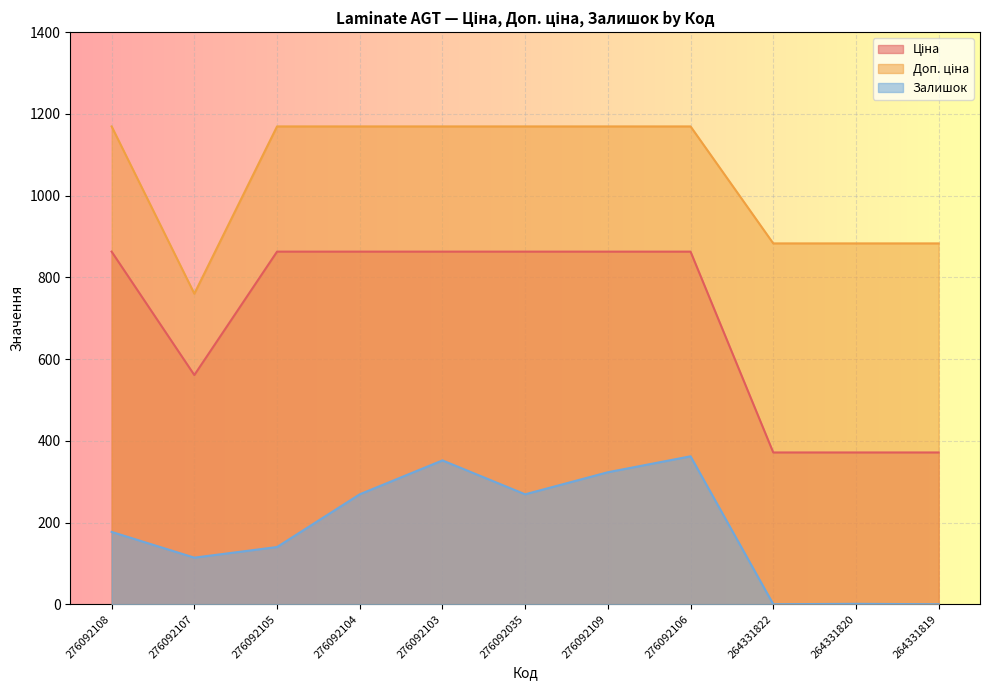

The Залишок series shows 452.0 at 276092104. True or false?

False